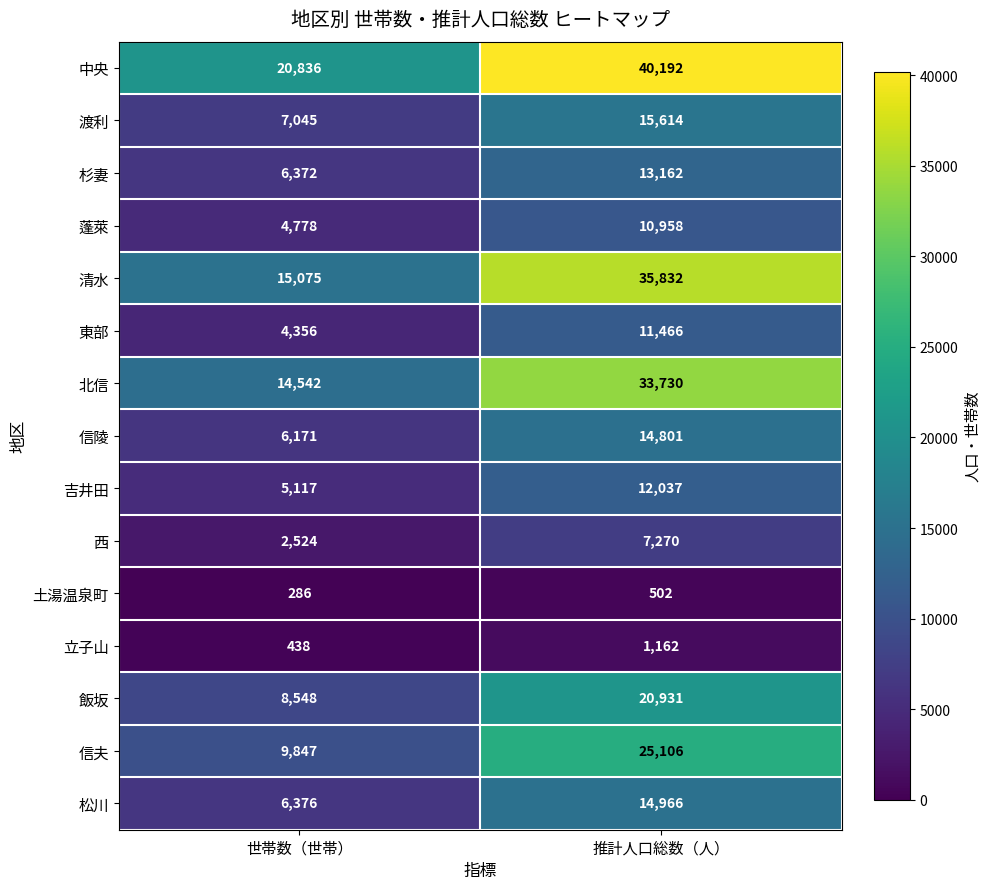

Between 世帯数（世帯） and 推計人口総数（人）, which series saw the biggest shift?

清水